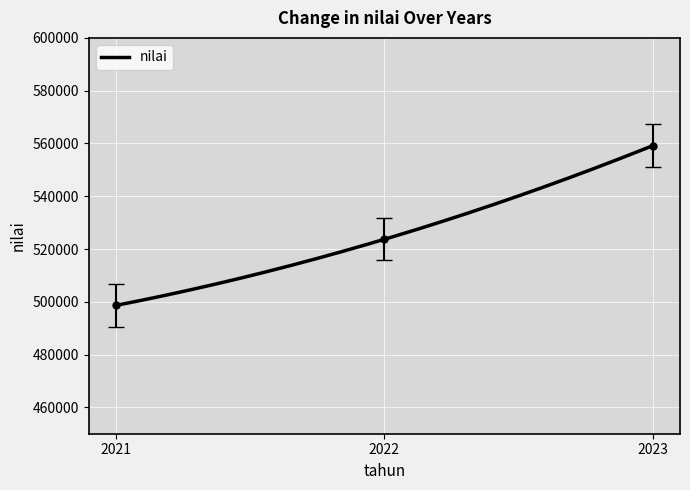

Between 2022 and 2023, which is larger?

2023